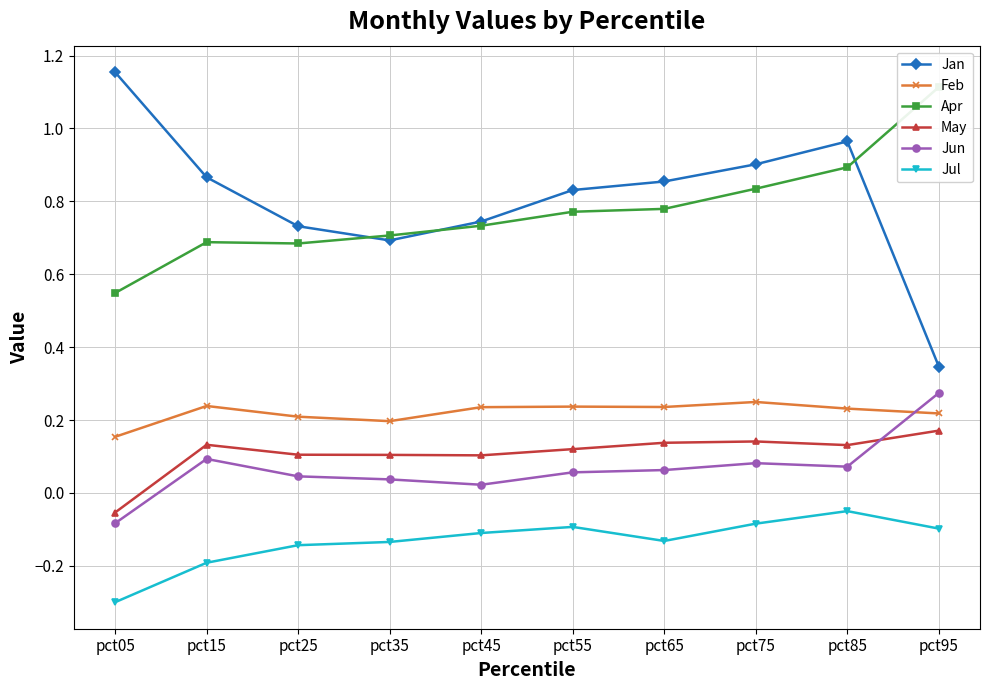

What is the minimum value shown in the chart?

-0.3